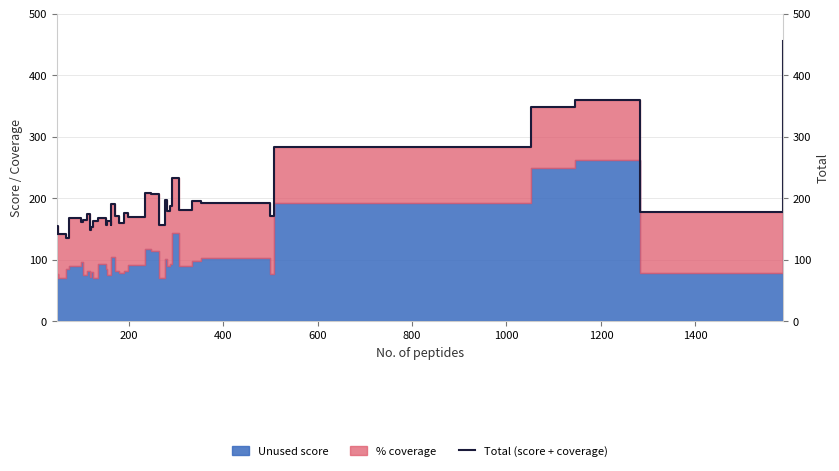

Count the number of values greater than 170.

19